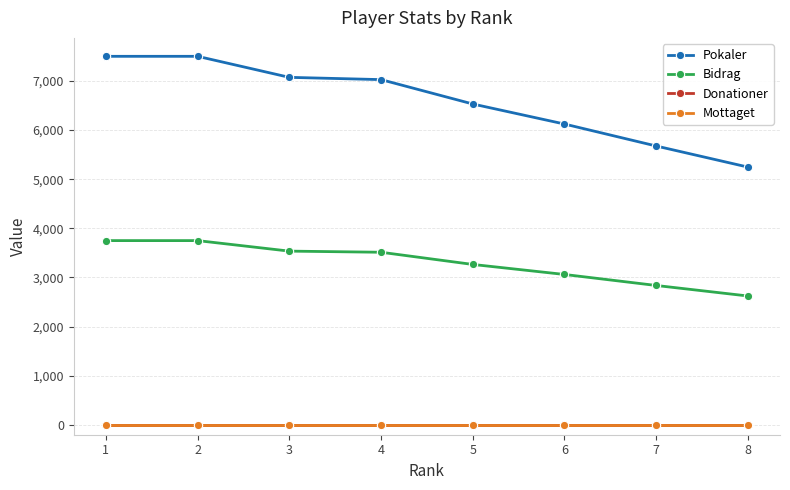

True or false: Donationer has more than 2 interior local peaks.

False